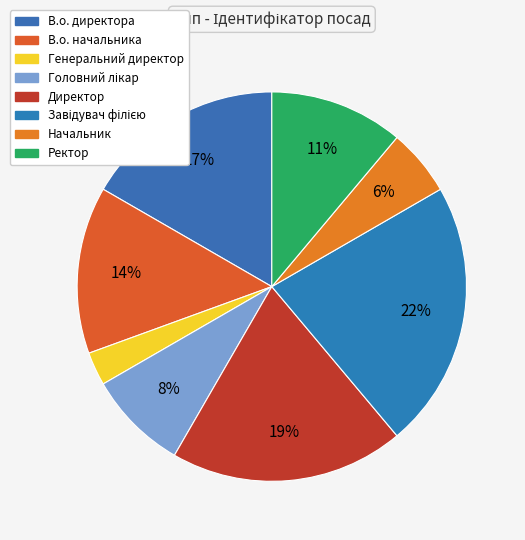

What portion of the pie excludes В.о. начальника?

86.1%